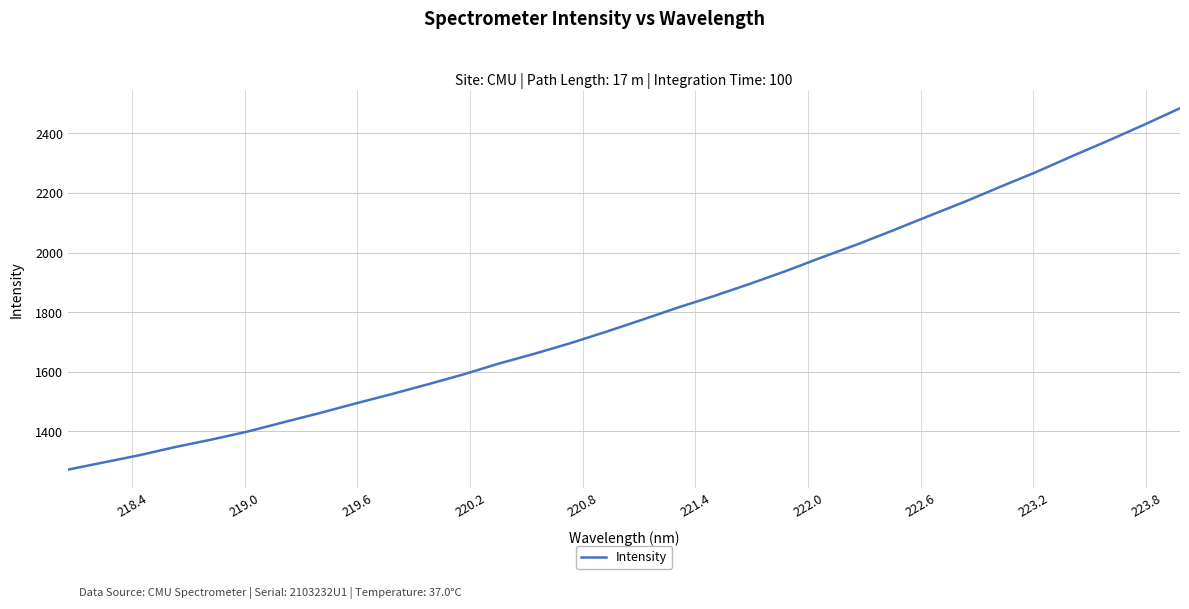

How many lines are shown in the chart?

1